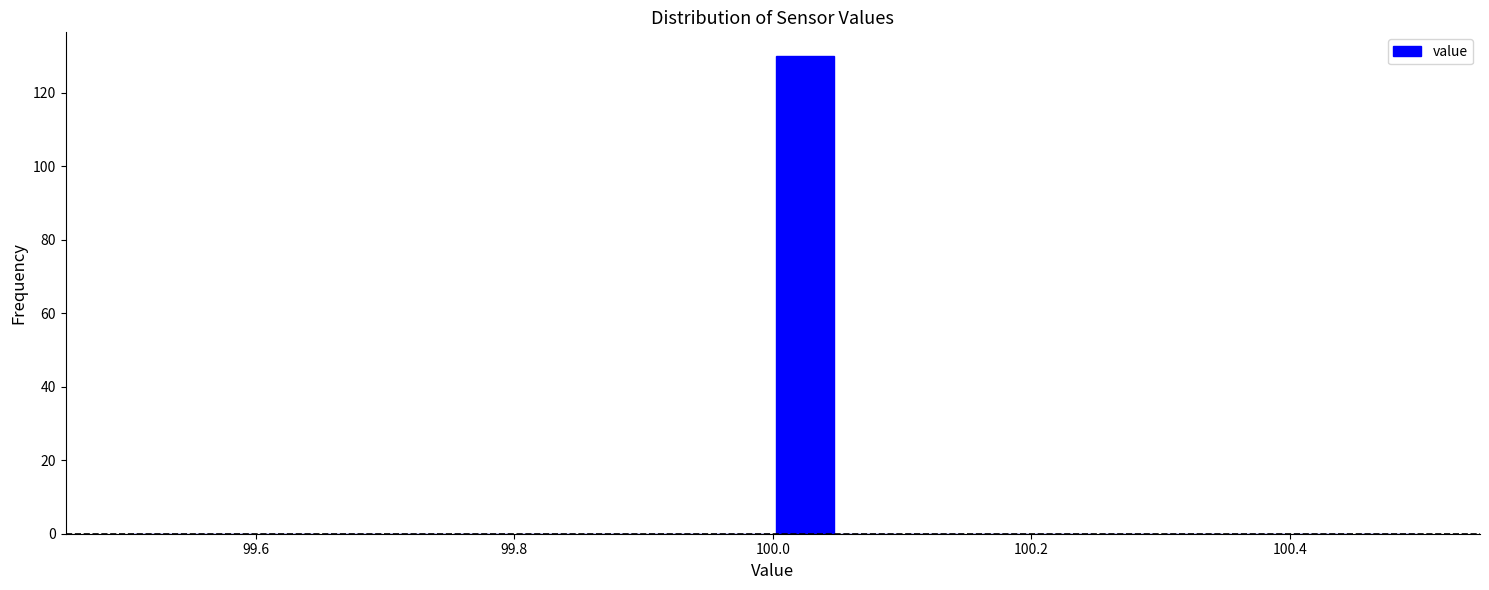

Around what value on the x-axis is the tallest bar? Give the approximate position of its centre, as read against the axis.

100.02